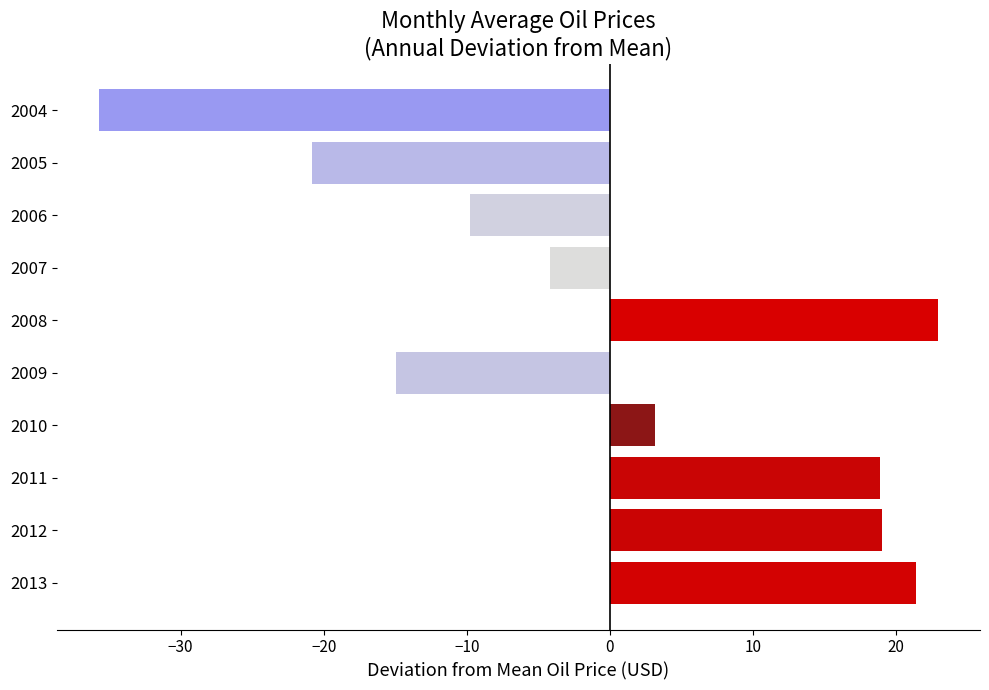

How many bars are there in total?

10